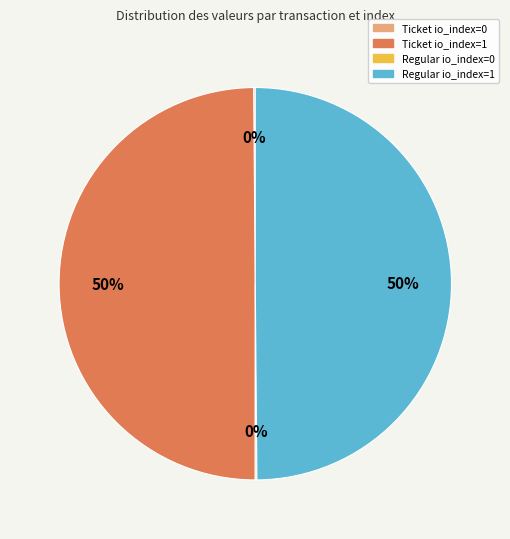

To the nearest percent, what is the average slice percentage?

25%